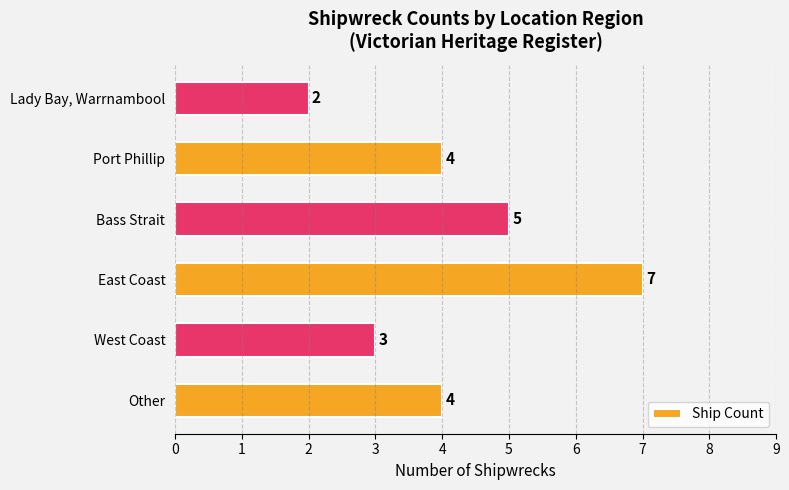

Reading bottom to top, transcribe all the data shown in this chart.

4	3	7	5	4	2